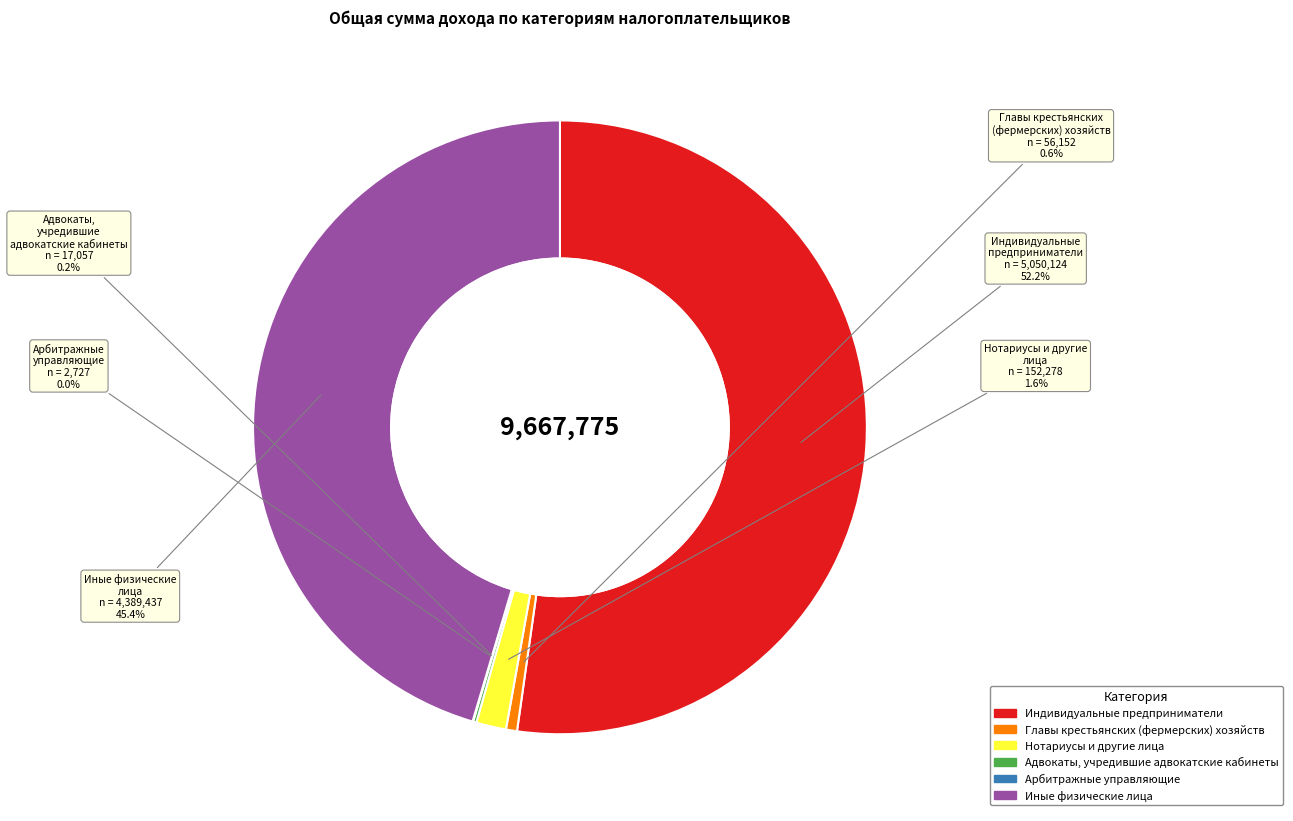

Between Главы крестьянских (фермерских) хозяйств and Индивидуальные предприниматели, which is larger?

Индивидуальные предприниматели